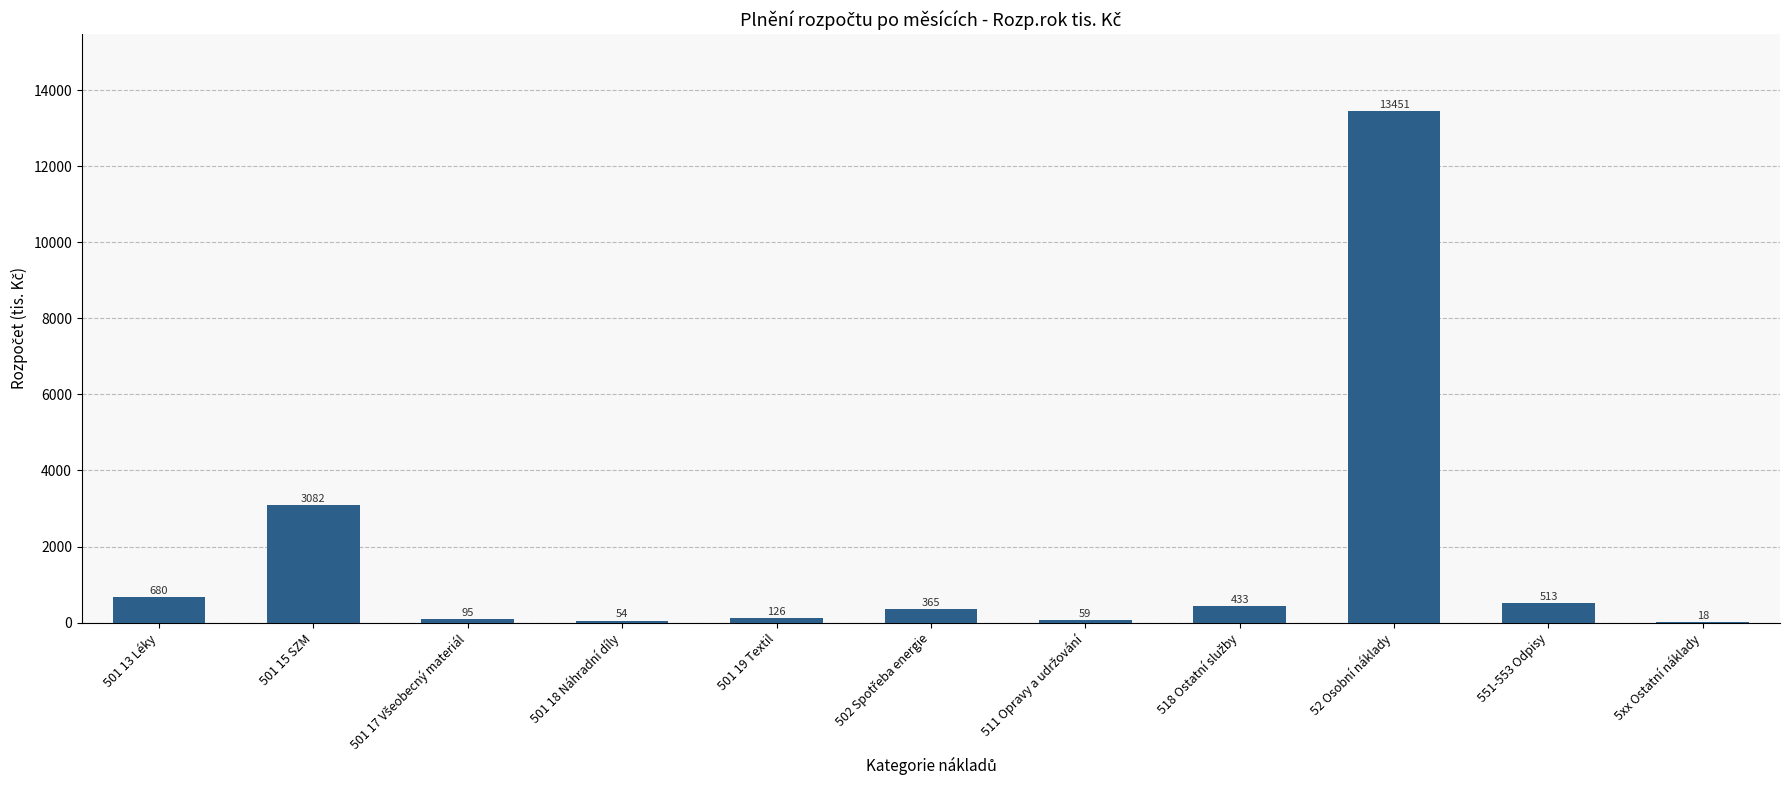

At which label is the value closest to 6734?

501 15 SZM